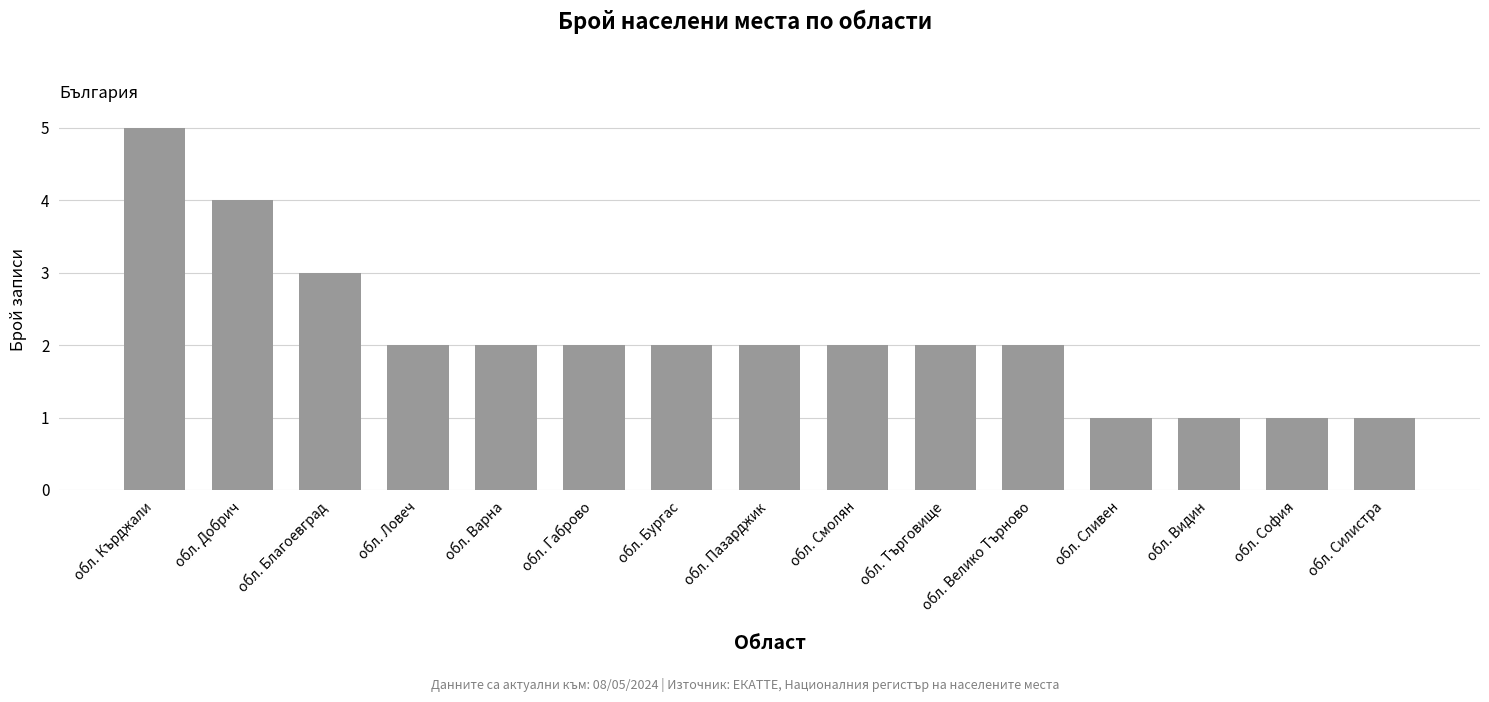

What is the label of the 2nd bar from the left?

обл. Добрич